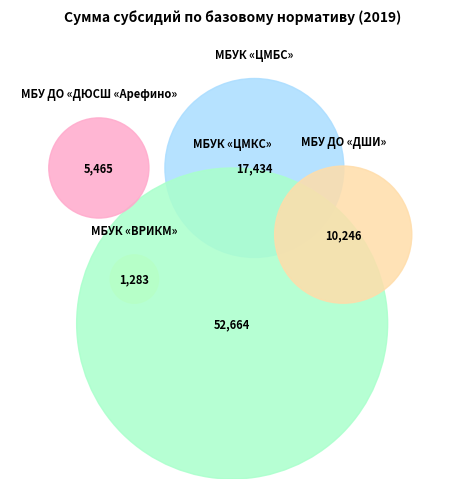

What percentage is NOT represented by МБУ ДО «ДШИ»?

88.2%